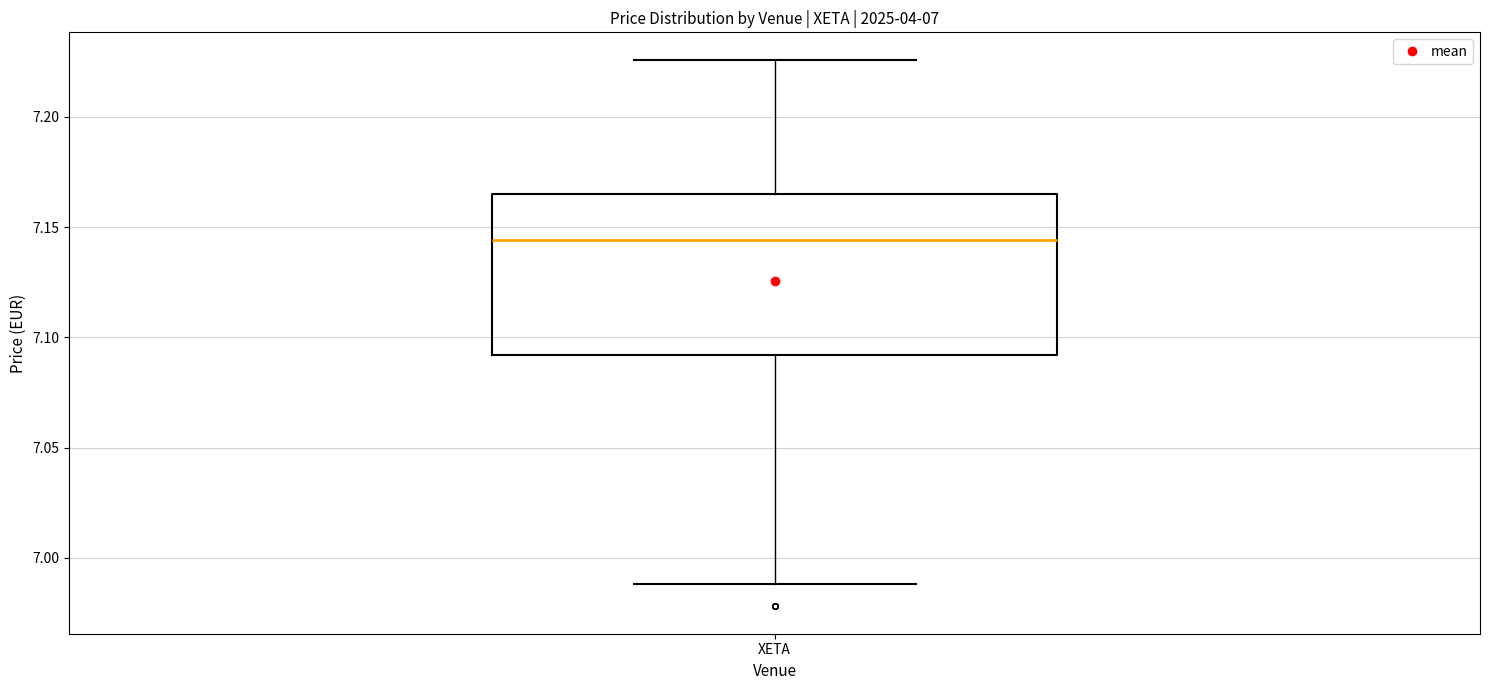

Where is the upper edge of the box for XETA on the y-axis? The values are not printed on the chart, so give them approximately, as read against the axis.

7.165